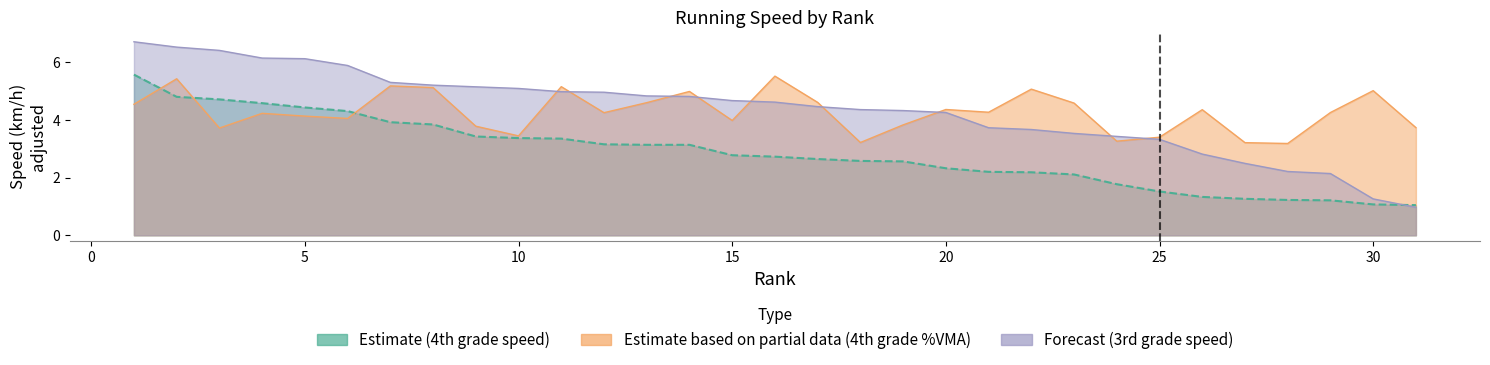

Rank the categories by Forecast (3rd grade speed) value from lowest to highest.

31, 30, 29, 28, 27, 26, 25, 24, 23, 22, 21, 20, 19, 18, 17, 16, 15, 14, 13, 12, 11, 10, 9, 8, 7, 6, 5, 4, 3, 2, 1